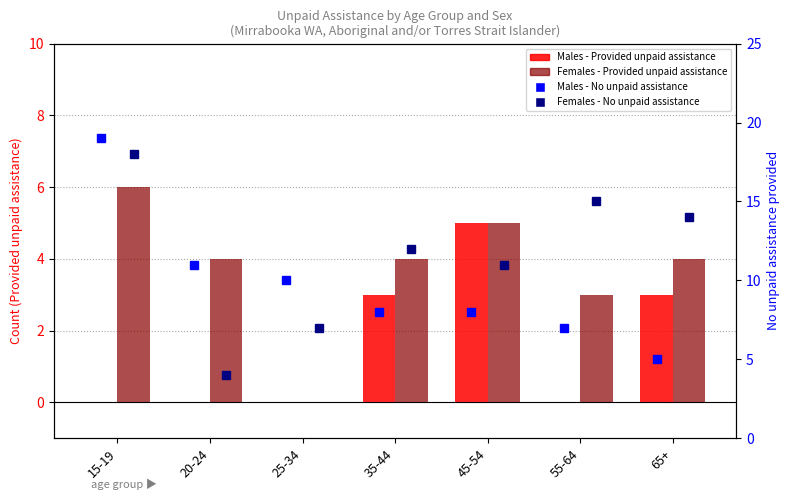

How many groups of bars are there?

7